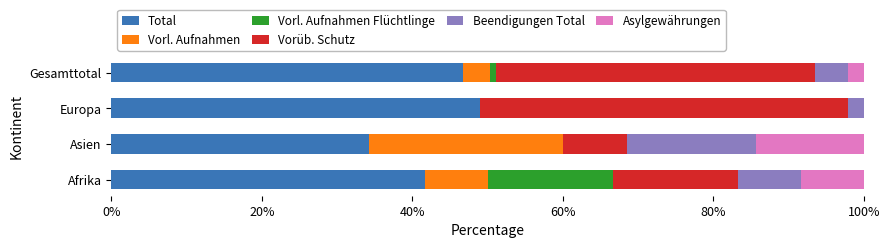

At which label does Total reach its peak?

Europa